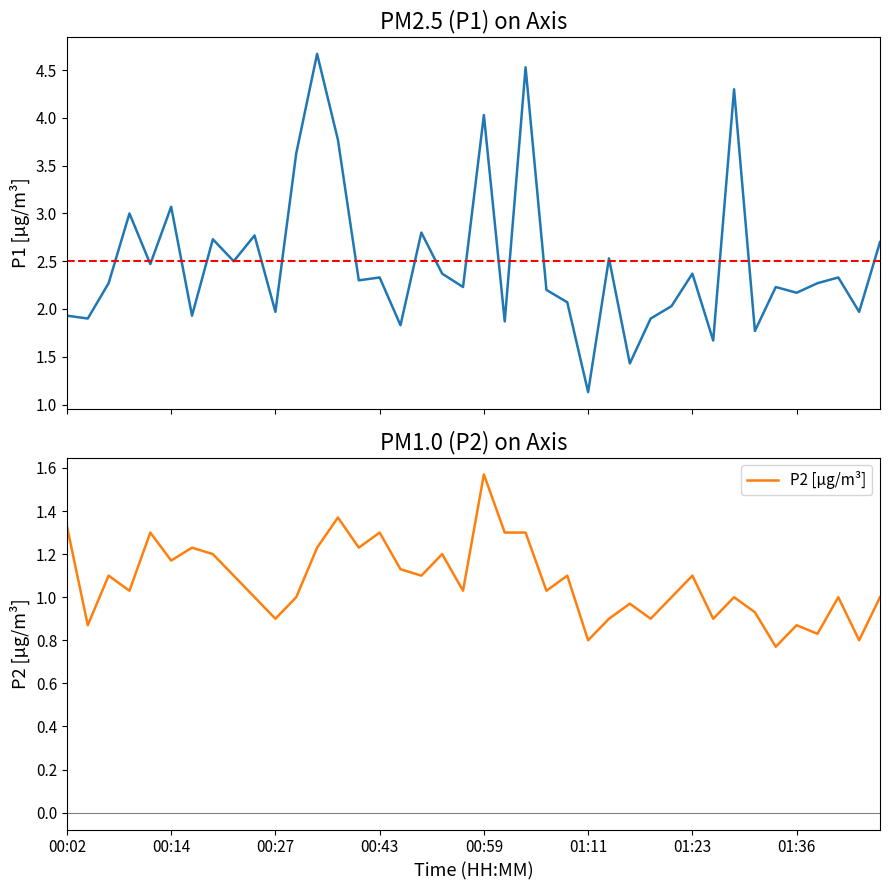

Which series changed the most between 00:25 and 00:43?

P1